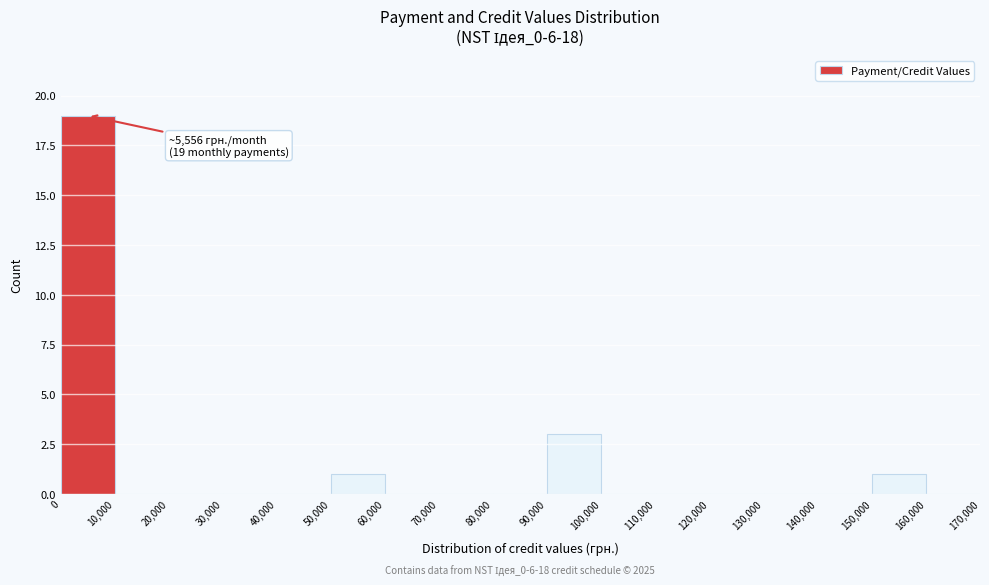

Over which range of the x-axis is the bar tallest?

0 to 10,000